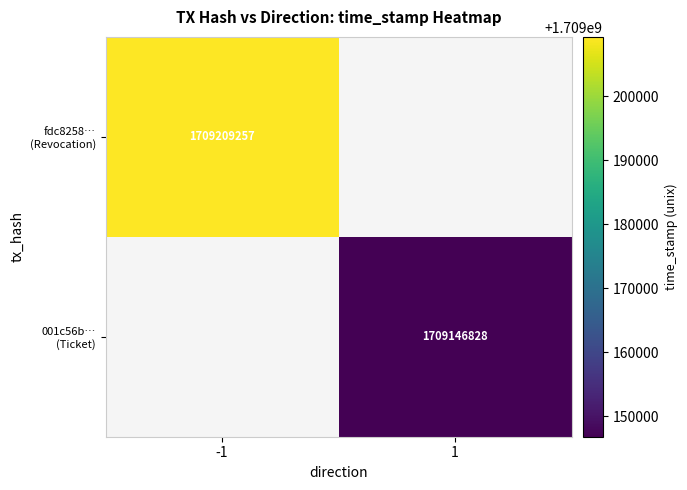

True or false: fdc8258… (Revocation) has a value of 1020834312.5 at -1.

False